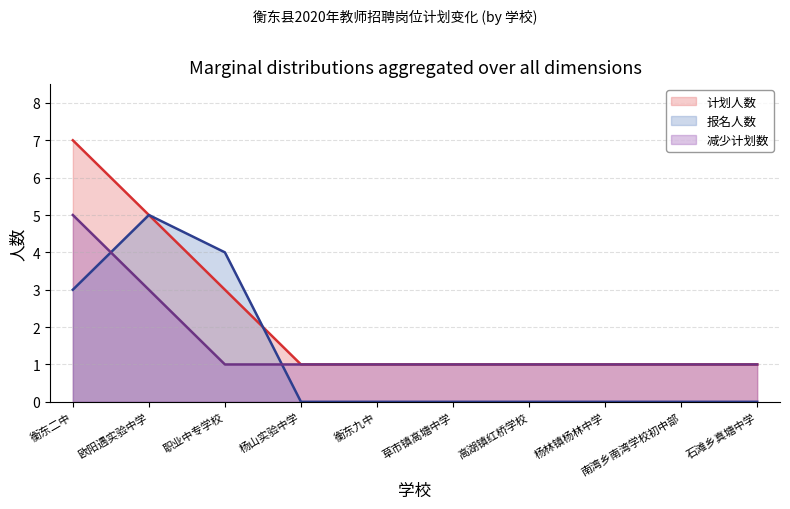

True or false: 减少计划数 and 计划人数 cross at least once.

False